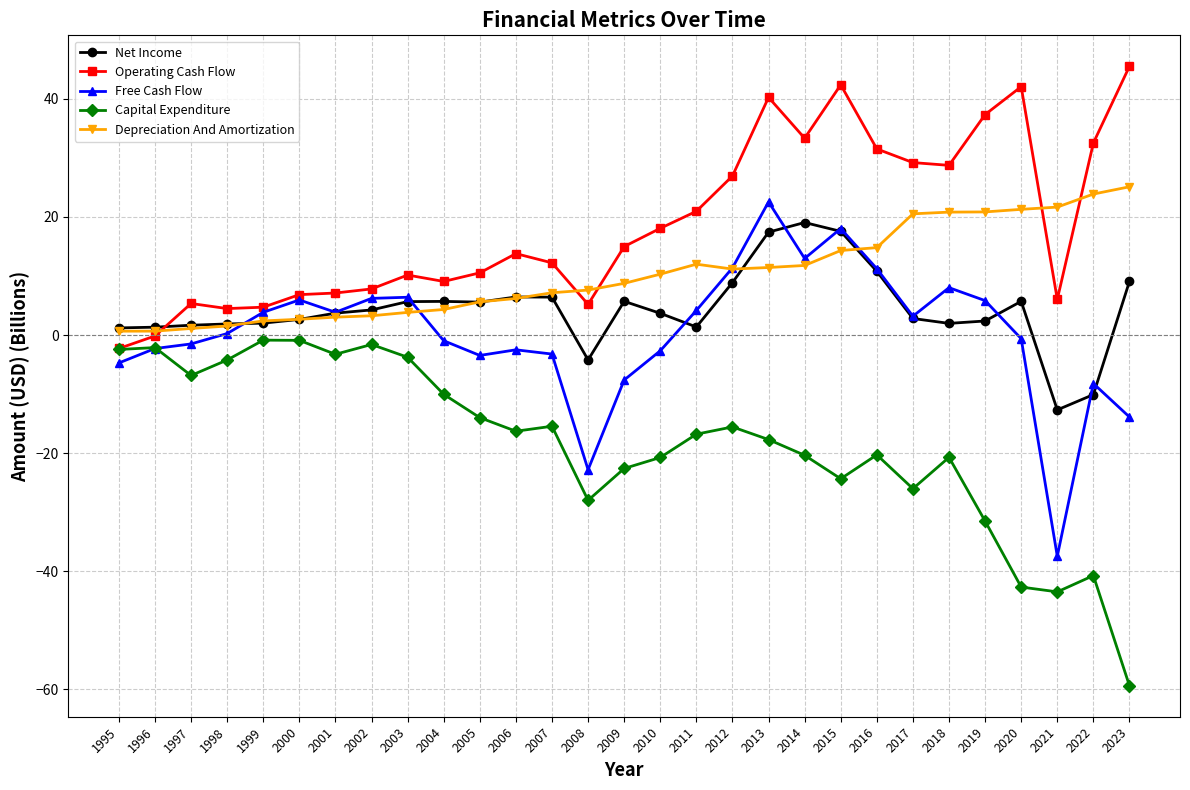

What is the value of the Free Cash Flow point at the 4th from the left?

0.3